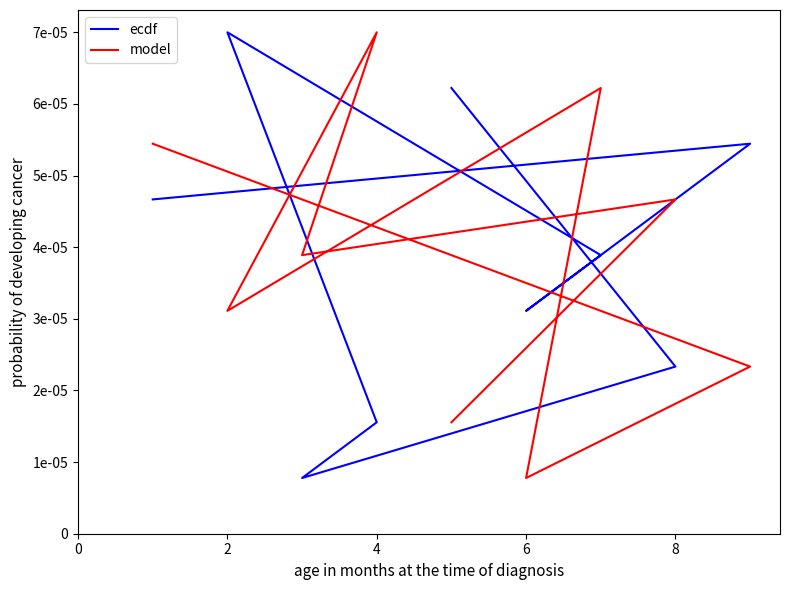

How many interior local peaks does the ecdf series have?

2